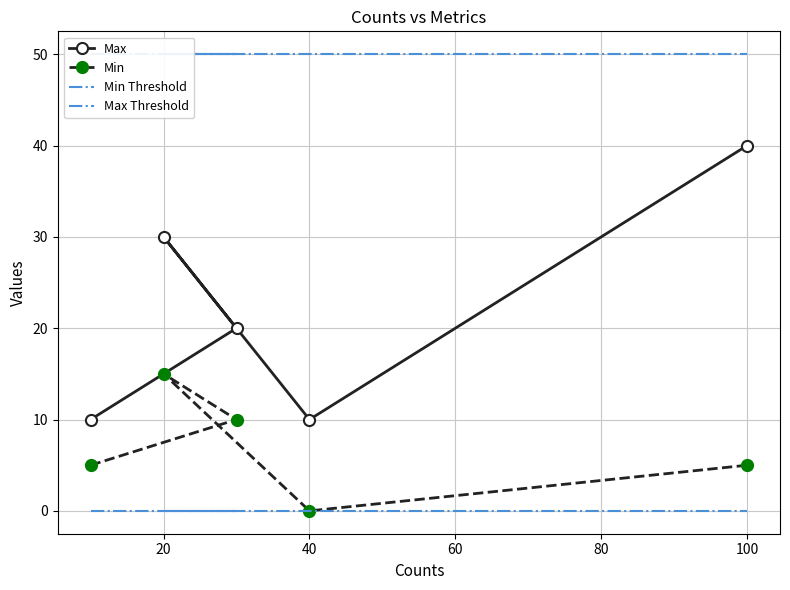

What is the value of the Max point at the 3rd from the left?

30